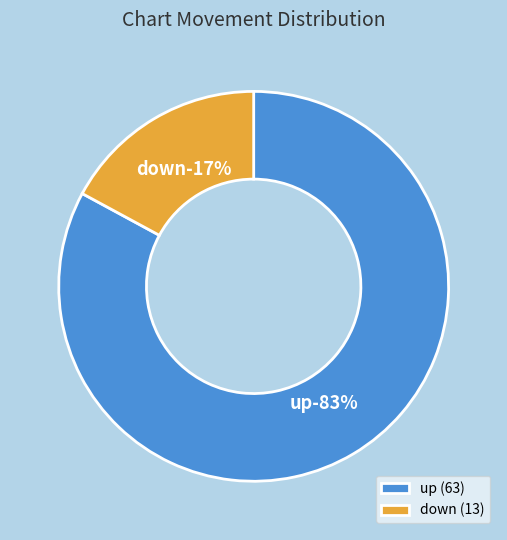

Does down represent more than half of the total?

No